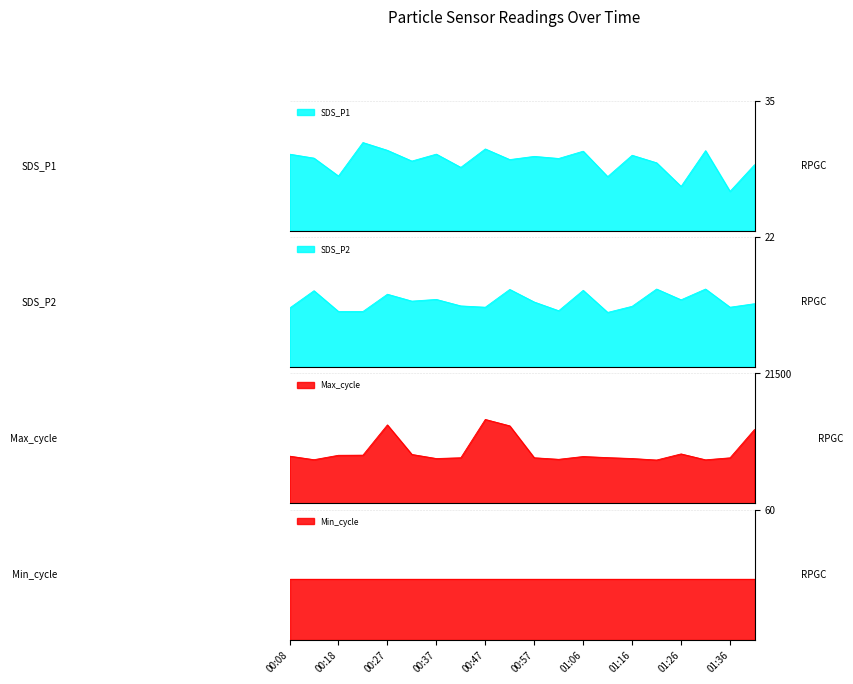

What is the label of the 19th point from the left?

01:36